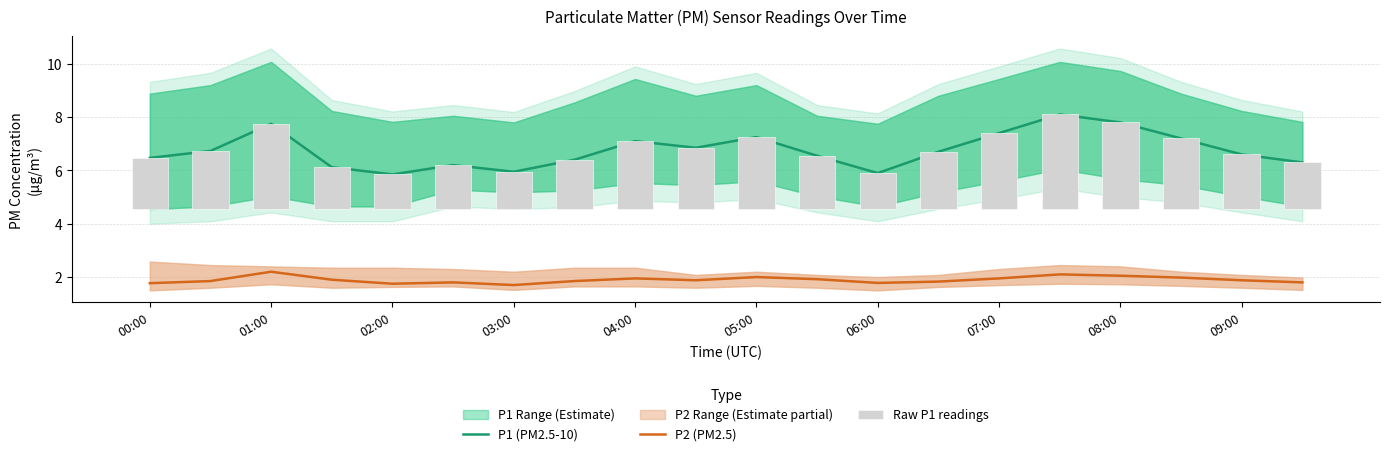

What is the difference between the maximum and second lowest values in the P1 (PM2.5-10) series?

2.2